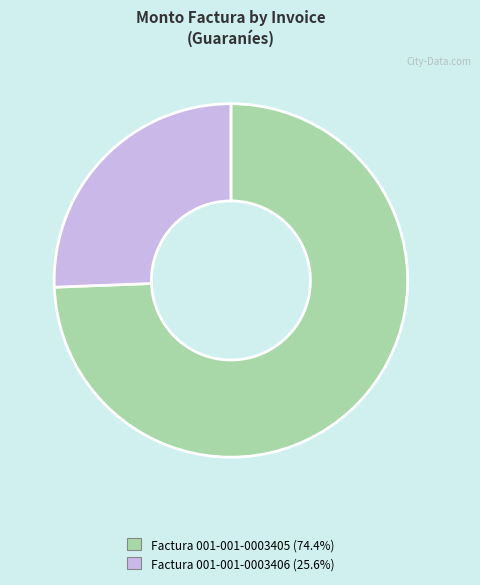

Is there any slice that represents more than half of the pie?

Yes